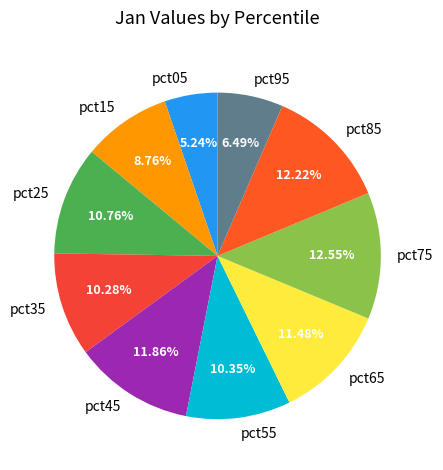

Does pct45 represent more than half of the total?

No